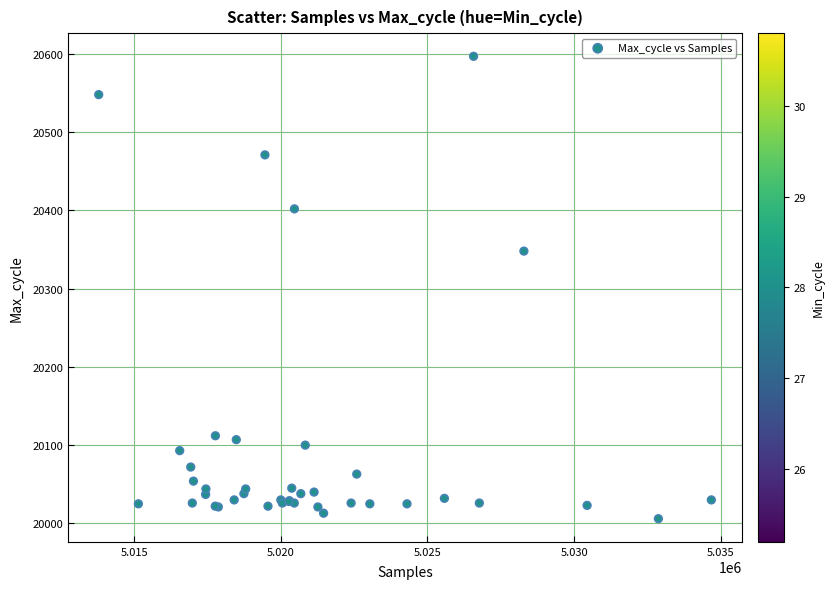

What Y value in the scatter plot is closest to 20301?

20348